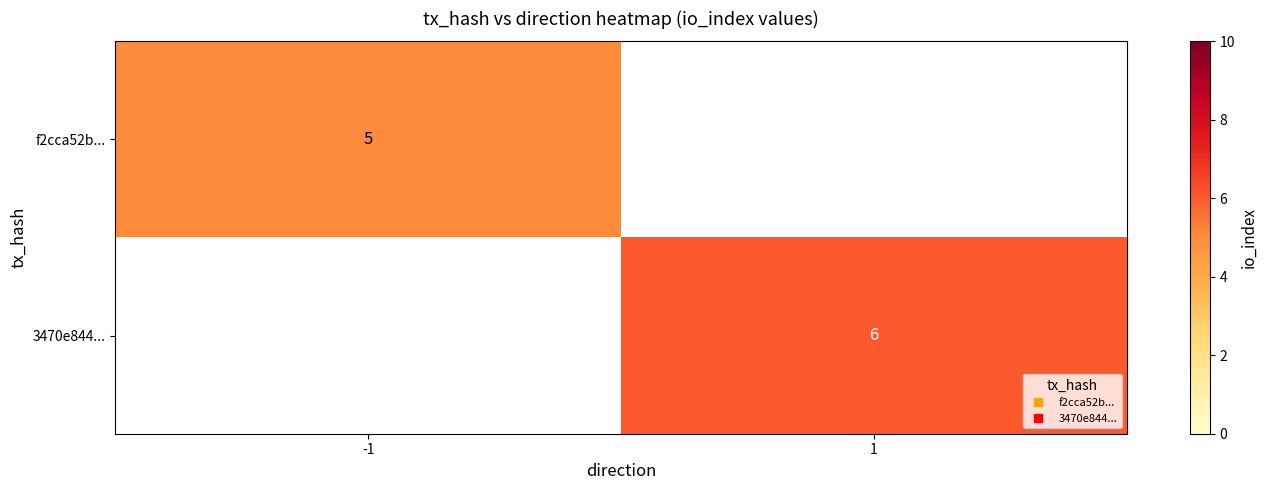

Where is f2cca52b... nearest to the value 5?

-1